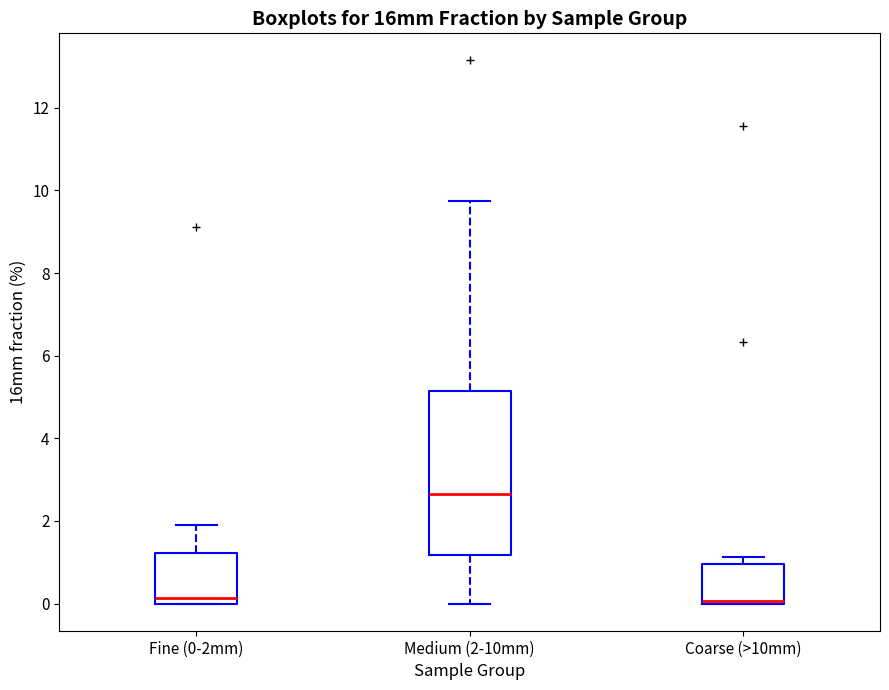

Which box is the tallest, from its lower edge to its upper edge?

Medium (2-10mm)